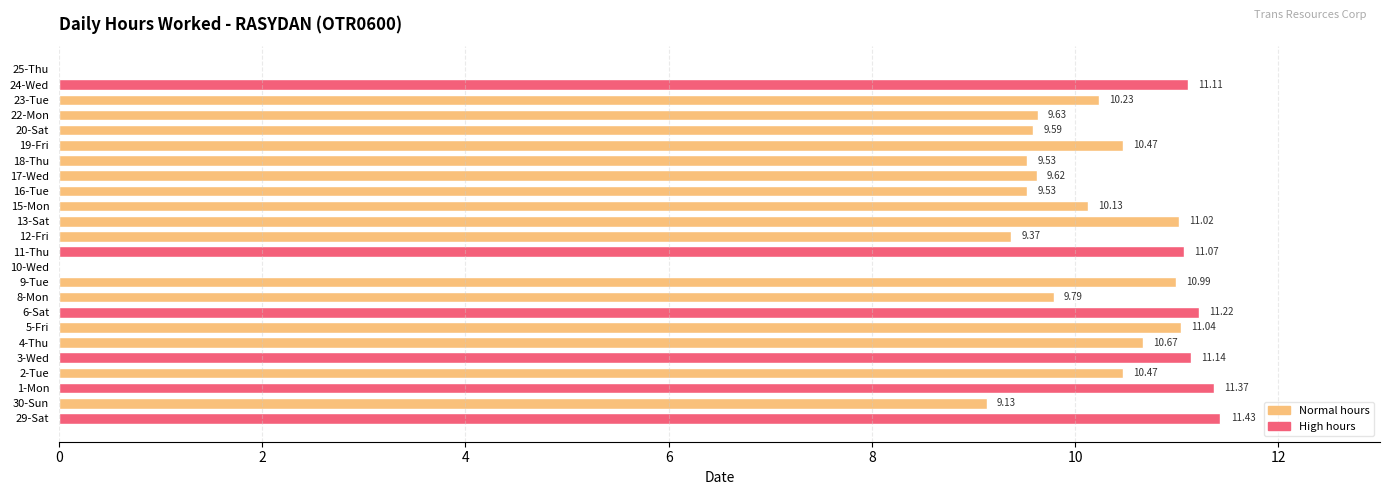

What is the change in value from 20-Sat to 24-Wed?

+1.5